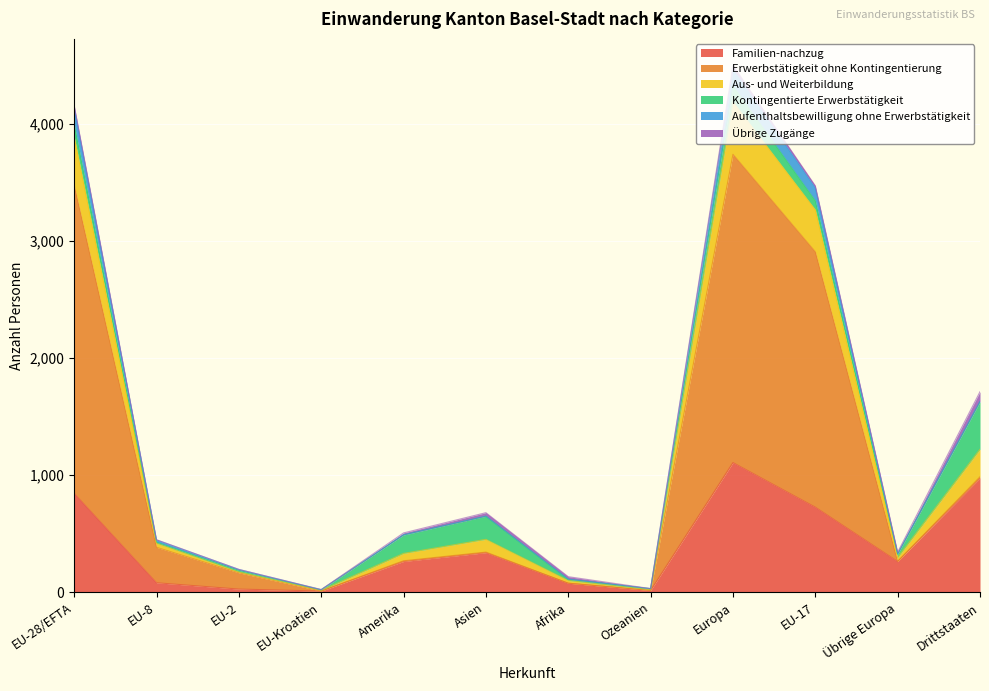

What is the difference between the Familien-nachzug values at EU-17 and EU-28/EFTA?

118